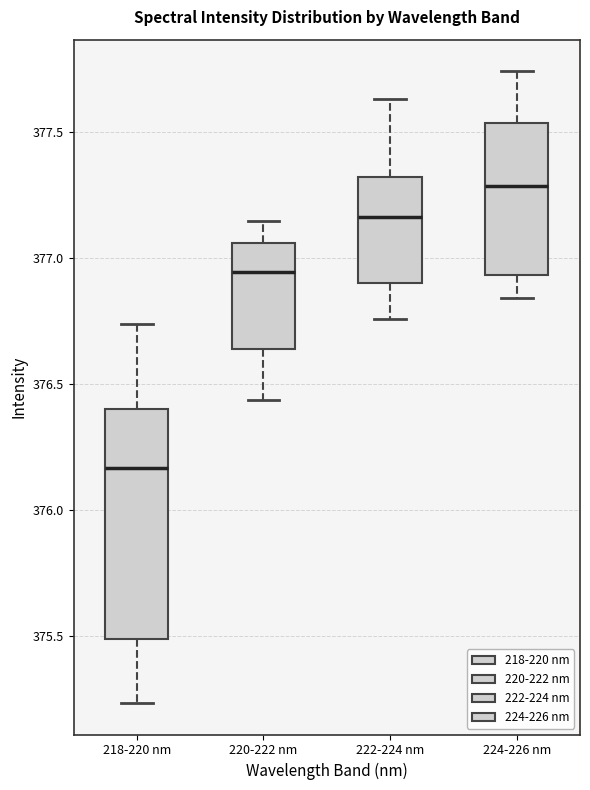

Which box's median line is the lowest?

218-220 nm